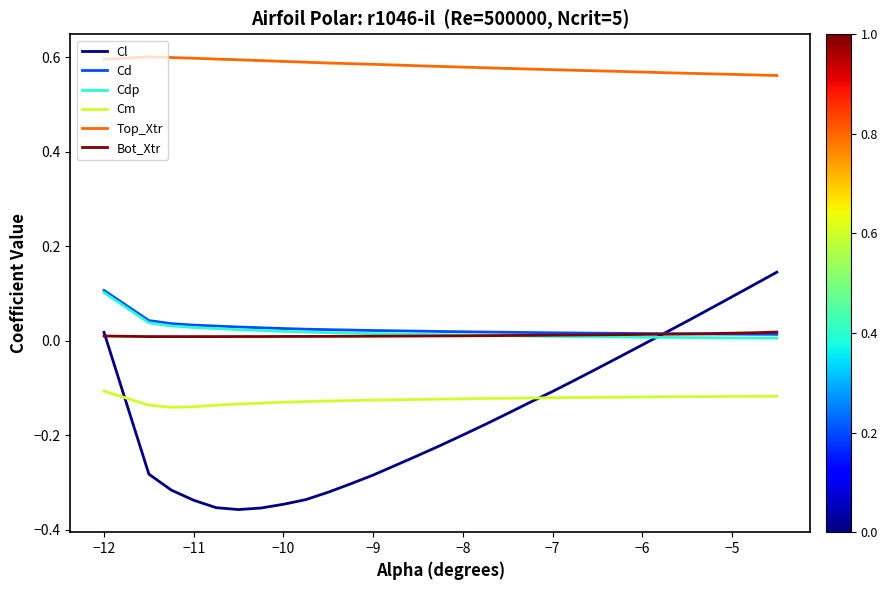

True or false: Bot_Xtr and Cm cross at least once.

False